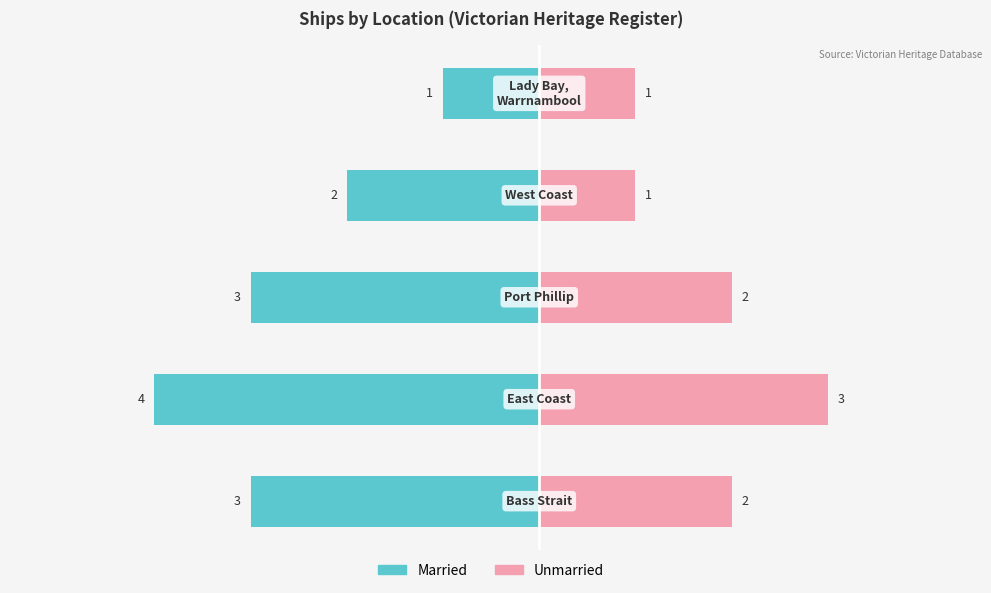

How many data points in Married are above -3?

2